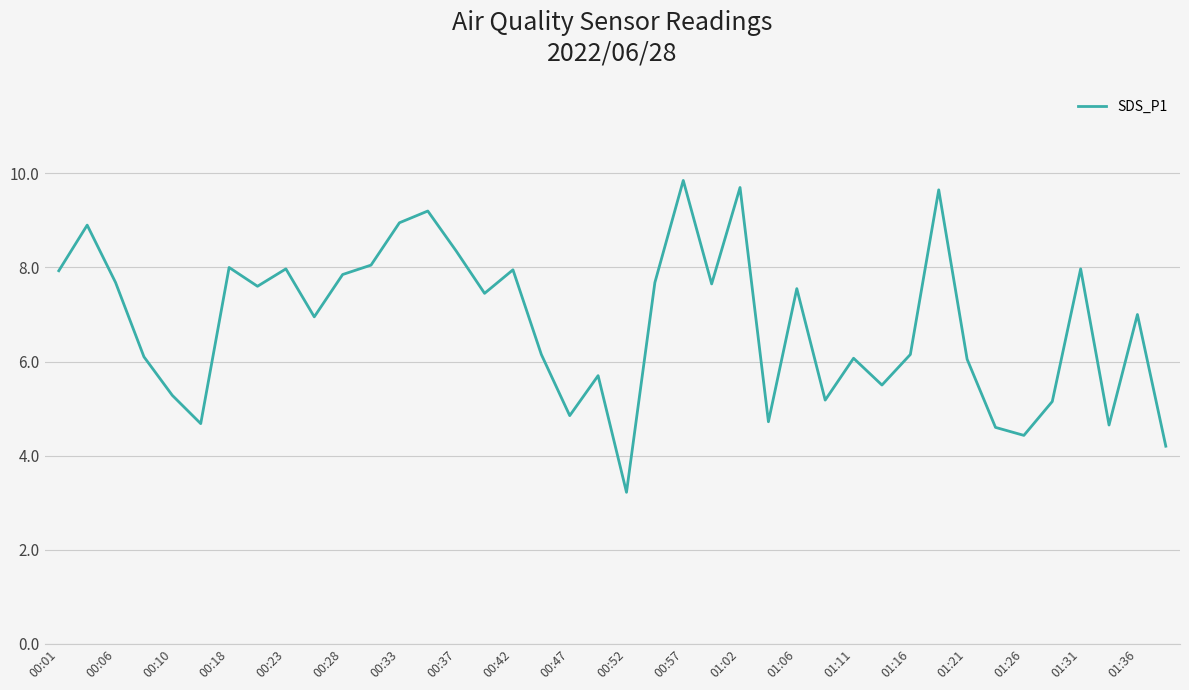

What is the difference between the maximum and minimum values?

6.6